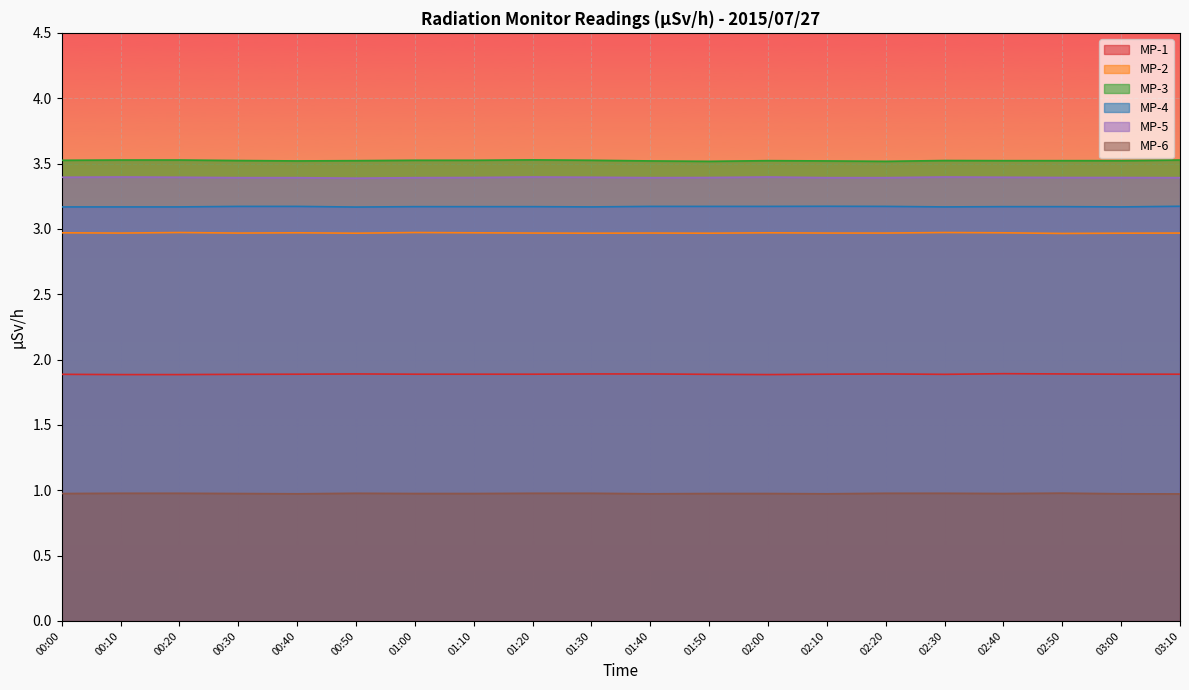

Which label corresponds to the largest value in the chart?

01:20